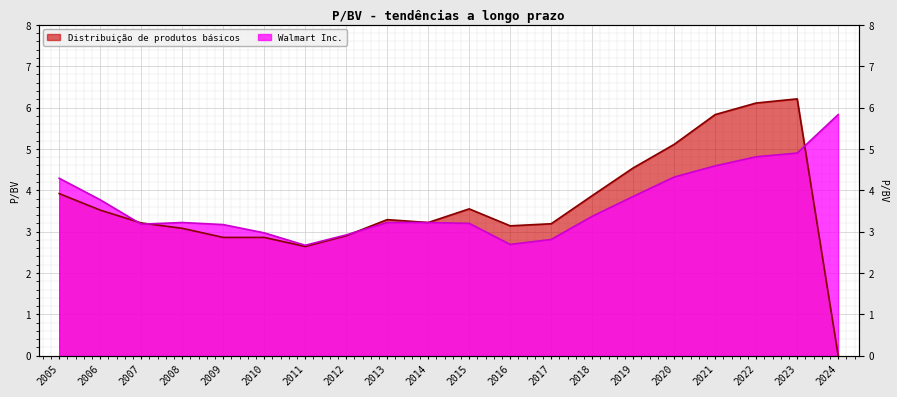

Which series has the widest spread of values?

Distribuição de produtos básicos